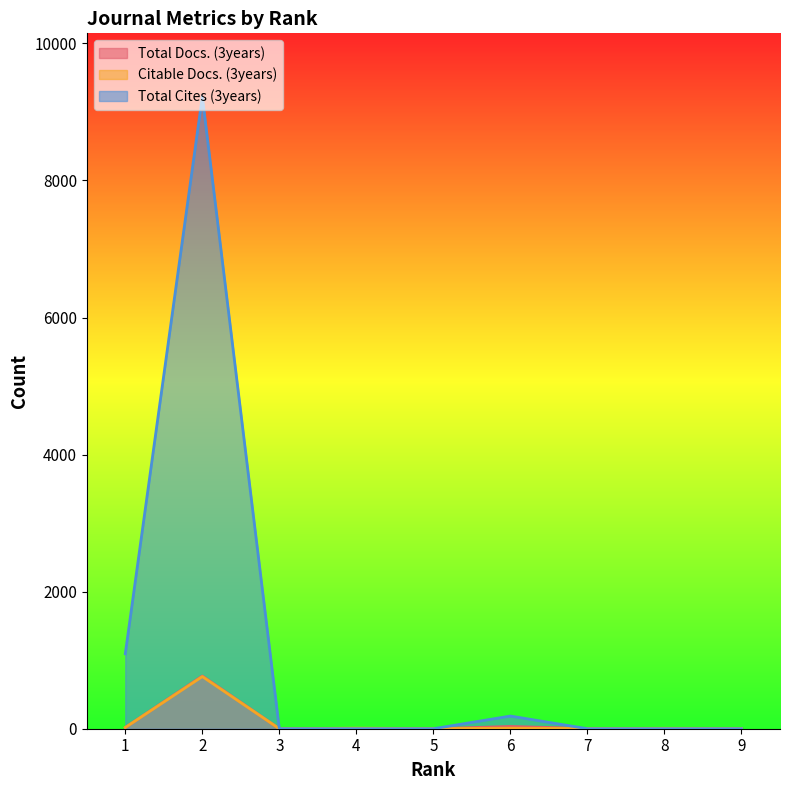

The Total Cites (3years) series shows 0 at 9. True or false?

True